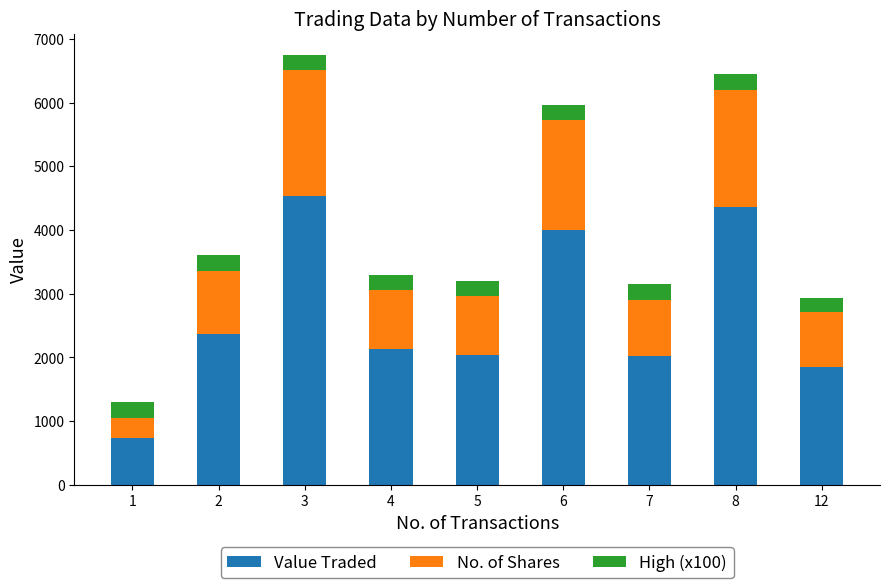

At which category is the sum across all series the highest?

3